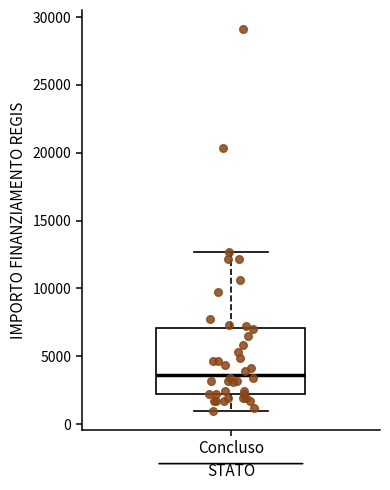

Where does the upper whisker of the box for Concluso end on the y-axis? The values are not printed on the chart, so give them approximately, as read against the axis.

12500